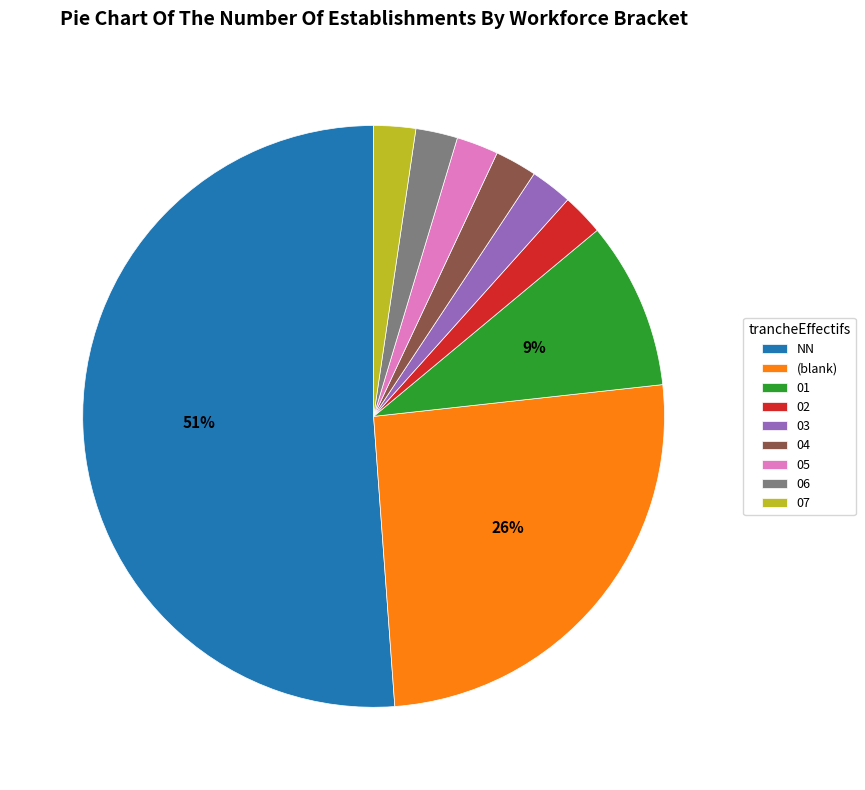

Count the number of slices in the pie.

9